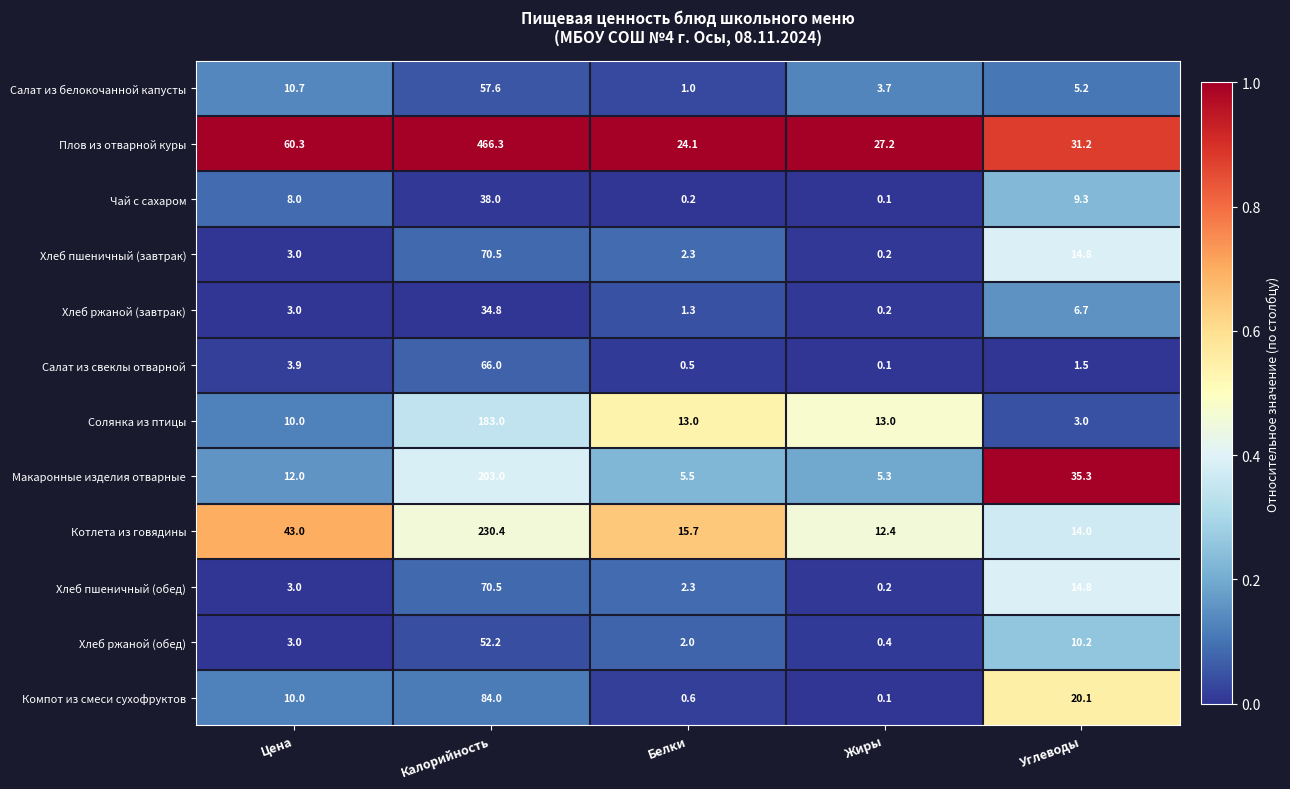

What is the difference between the Чай с сахаром values at Углеводы and Цена?

1.3